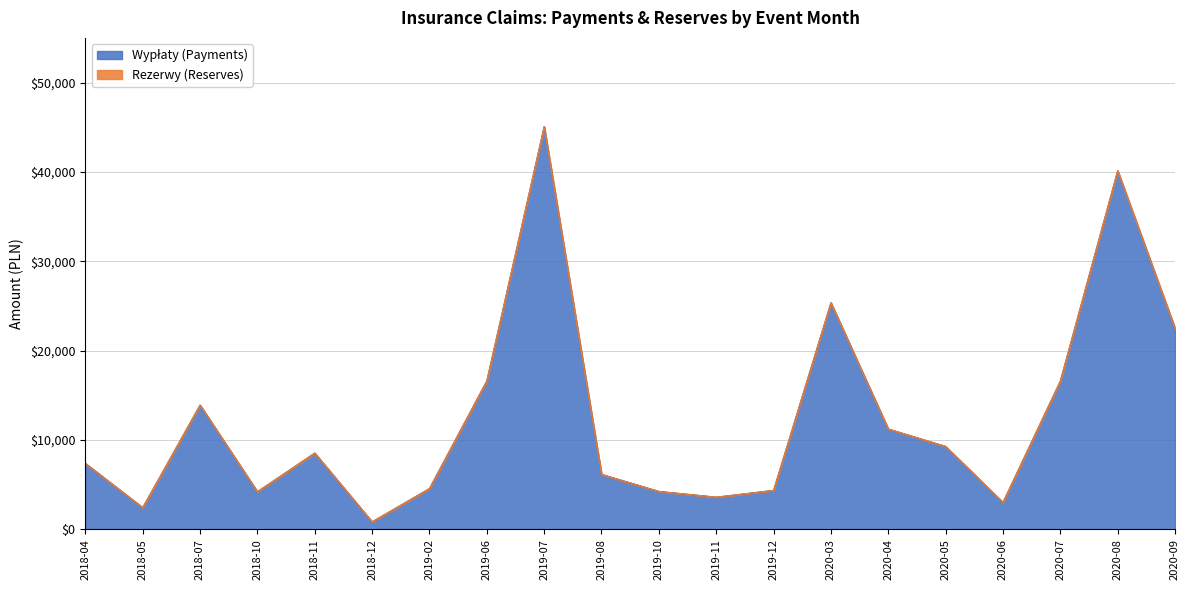

List the labels in order of value, largest first.

2019-07, 2020-08, 2020-03, 2020-09, 2019-06, 2020-07, 2018-07, 2020-04, 2020-05, 2018-11, 2018-04, 2019-08, 2019-02, 2019-12, 2019-10, 2018-10, 2019-11, 2020-06, 2018-05, 2018-12